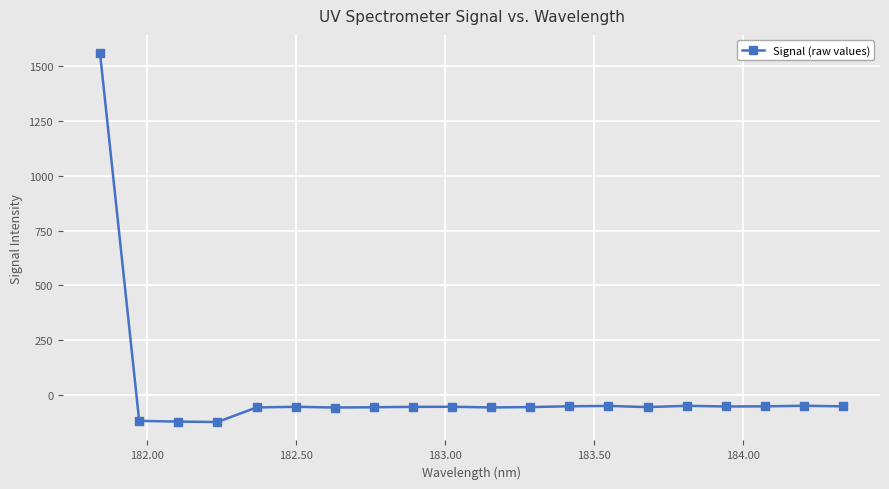

What is the difference between the maximum and second lowest values?

1678.2